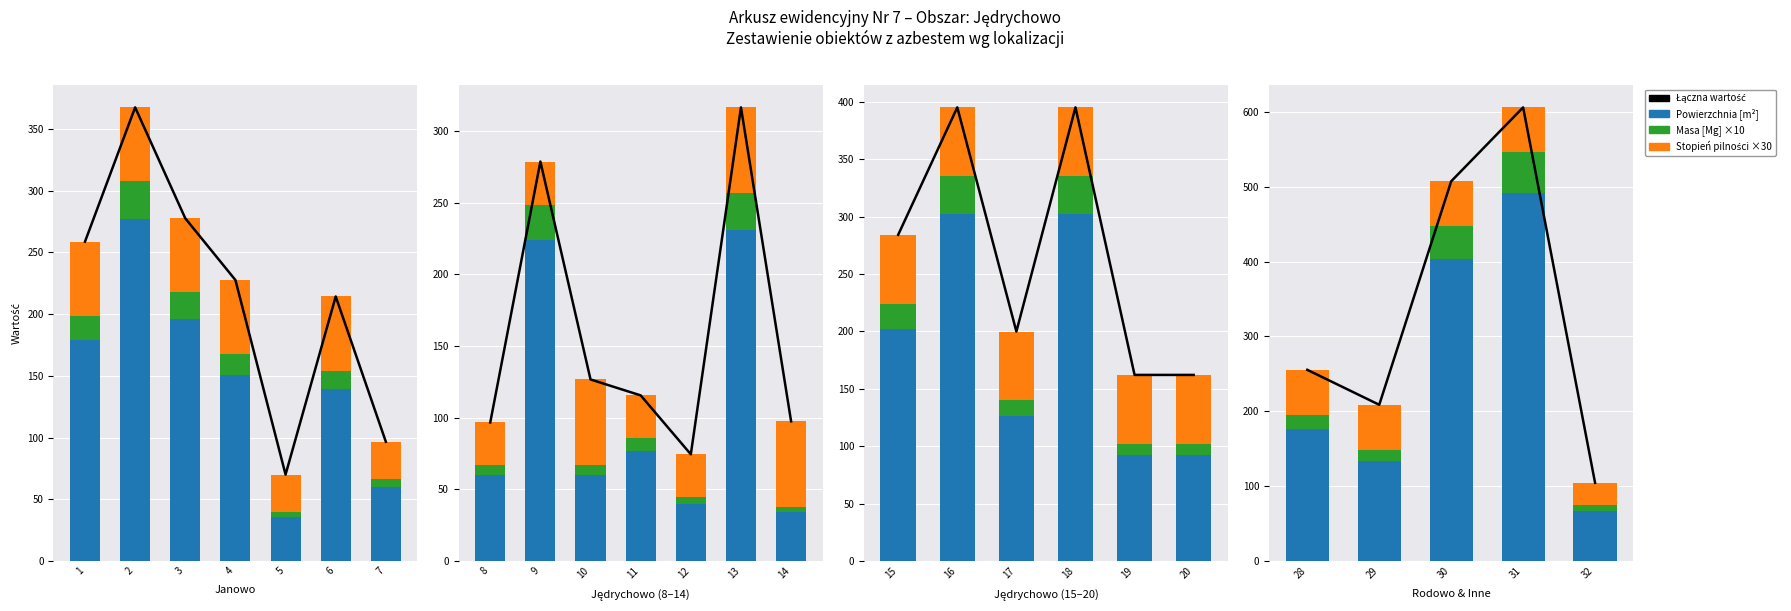

At 32, list the series in order from smallest to largest.

Masa [Mg] ×10, Stopień pilności ×30, Powierzchnia [m²], Łączna wartość